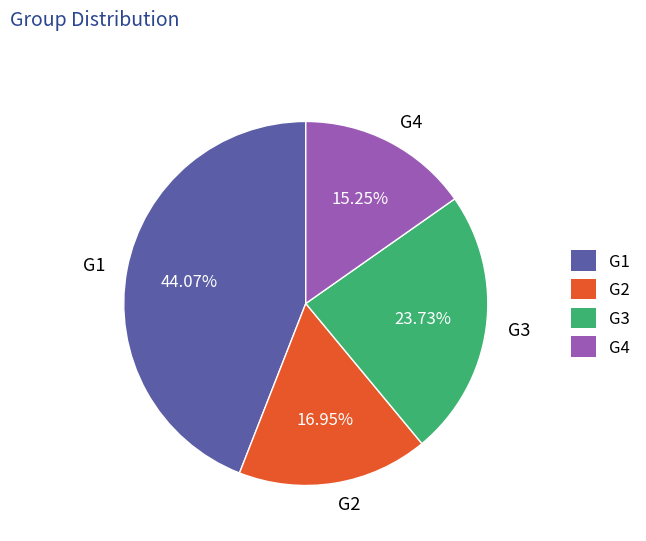

Is the sum of G1 and G2 greater than half?

Yes